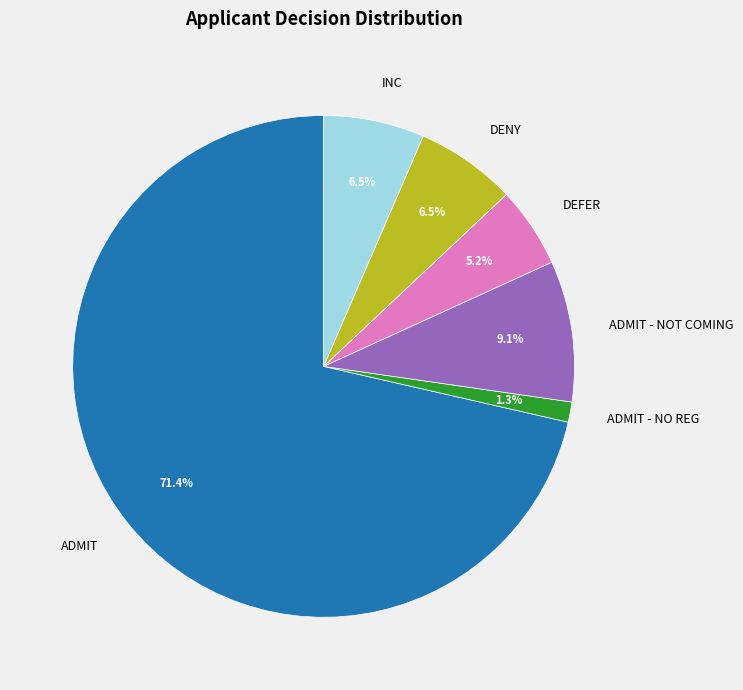

How many slices are in this pie chart?

6